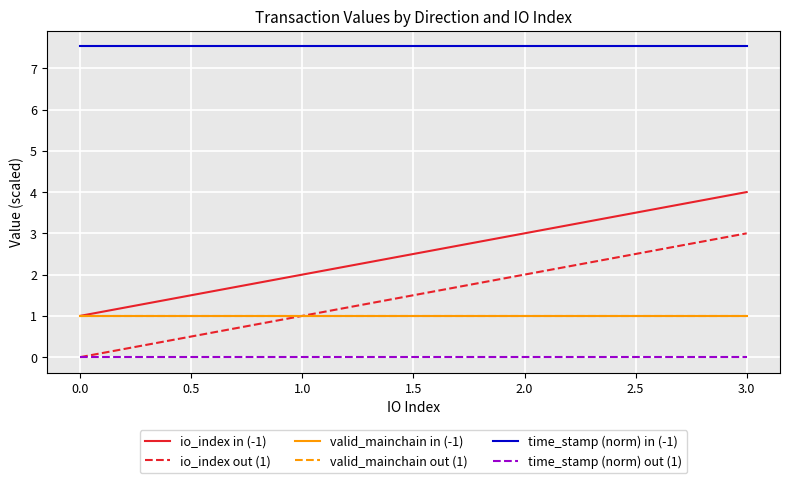

Does the chart display data point markers on the line(s)?

No